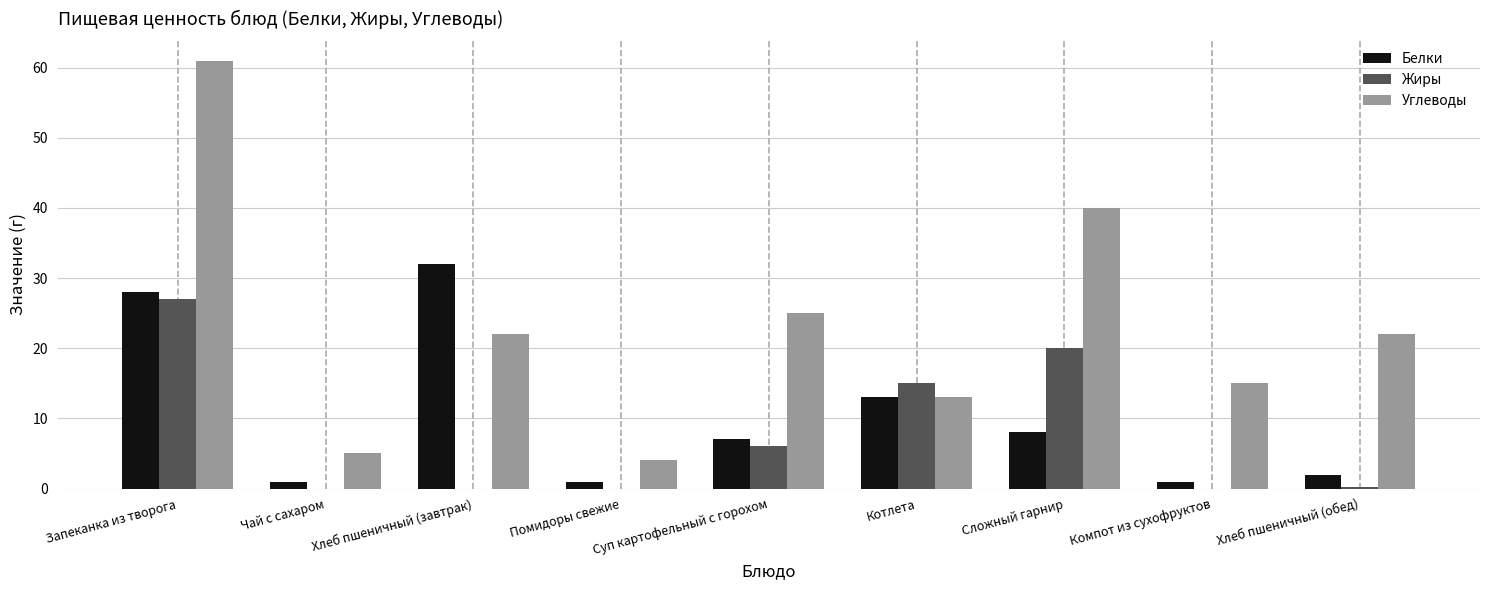

Which category has the highest value in the Углеводы series?

Запеканка из творога